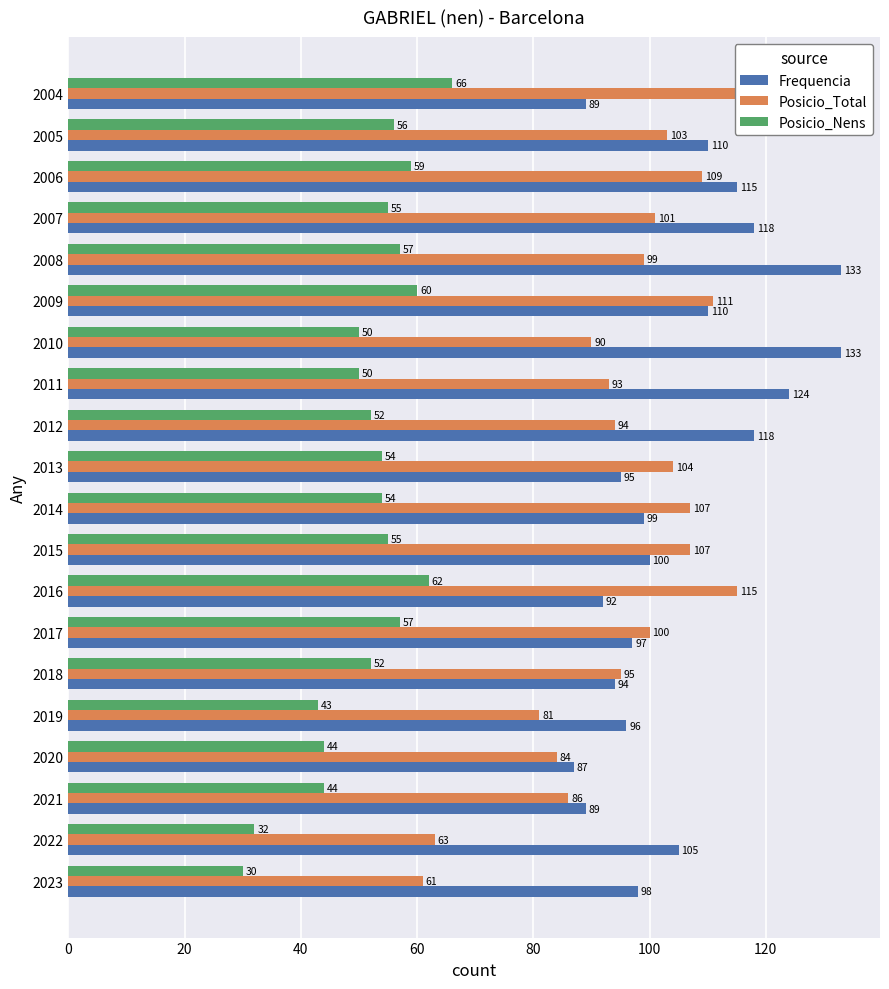

What are all the series names shown in the legend?

Frequencia, Posicio_Total, Posicio_Nens